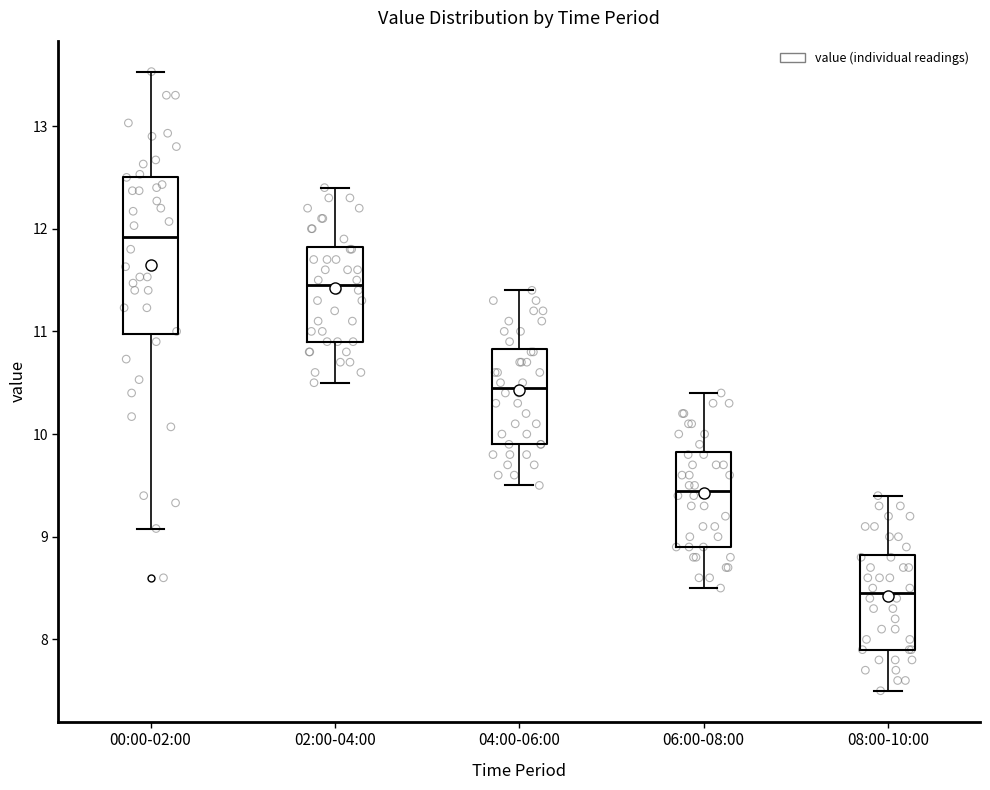

Which box is the tallest, from its lower edge to its upper edge?

00:00-02:00